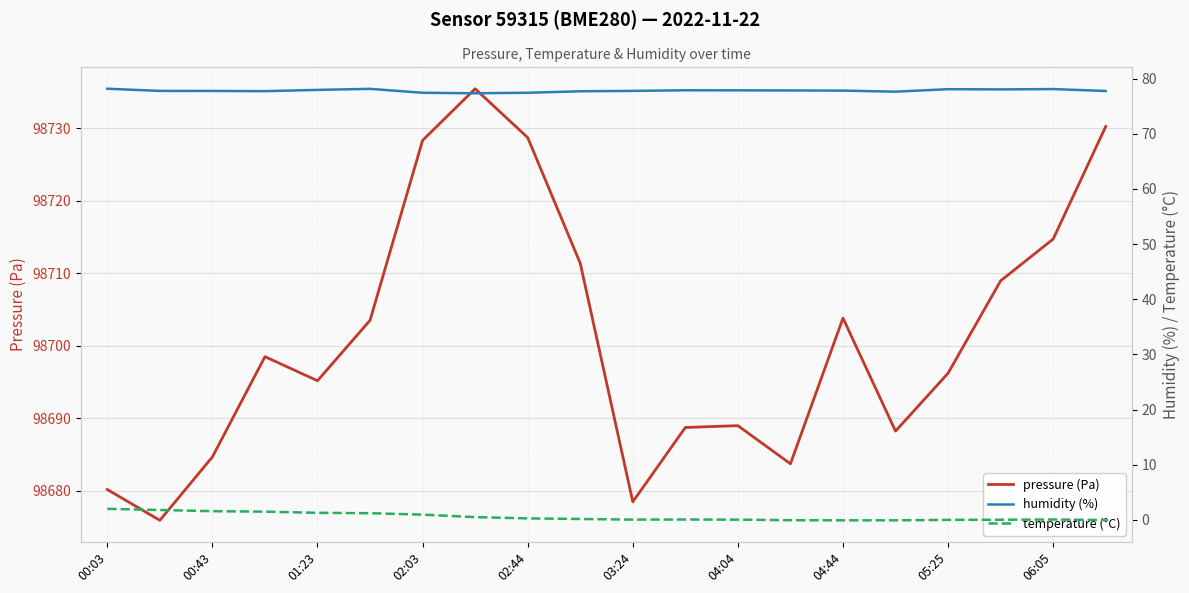

Where is the first local maximum for temperature (°C)?

11